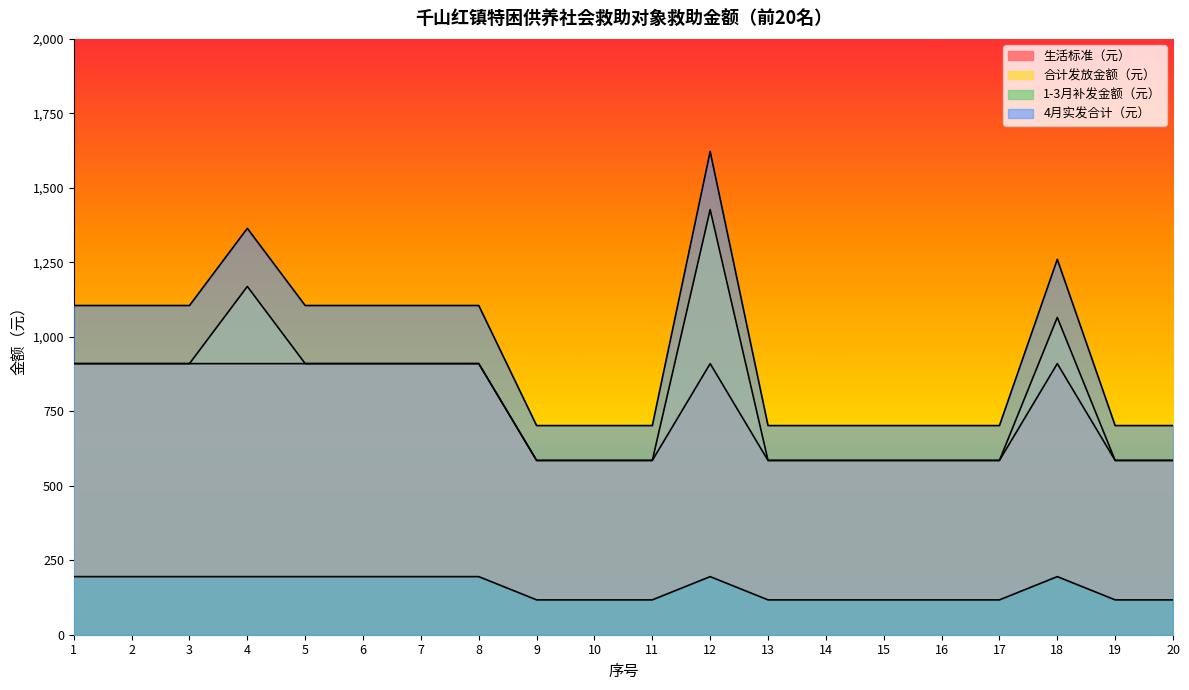

At which label is 1-3月补发金额（元） closest to 156?

1